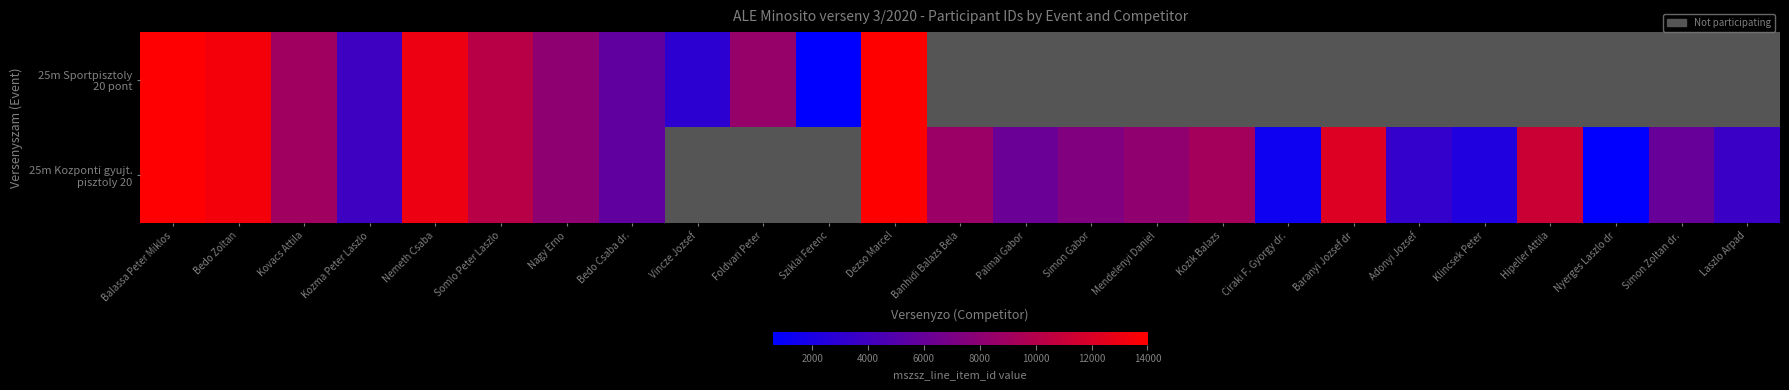

The value of 25m Kozponti gyujt. pisztoly 20 at Simon Zoltan dr. is 5967.0. True or false?

True